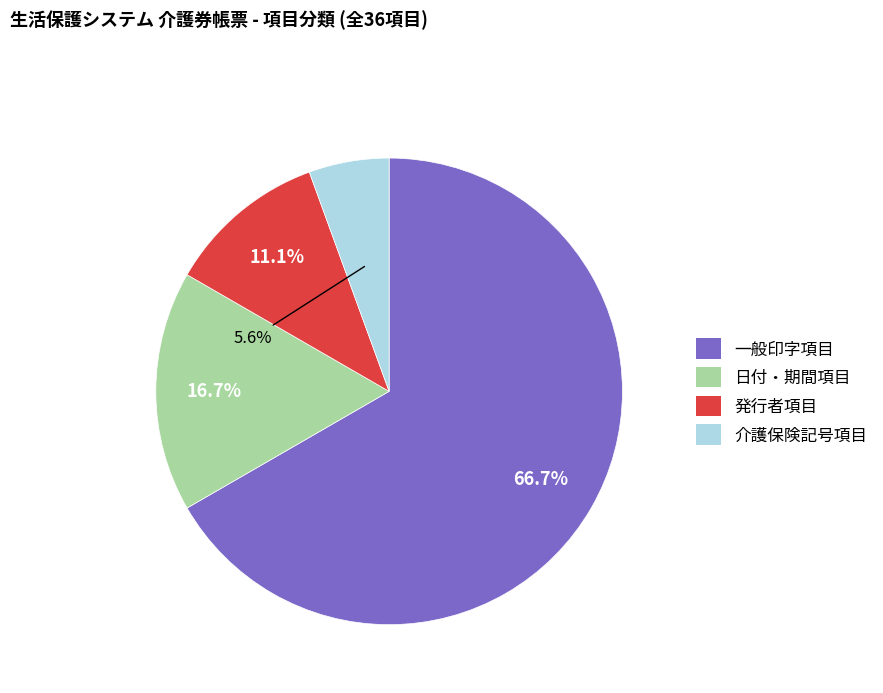

Is there any slice that represents more than half of the pie?

Yes